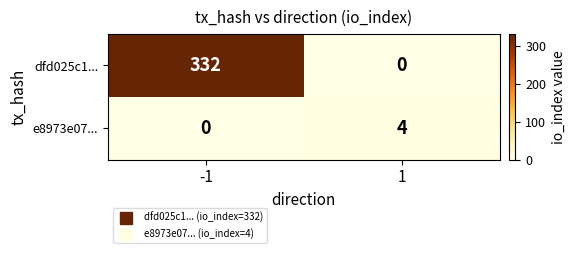

Reading left to right, transcribe all the data shown in this chart.

dfd025c1...: -1=332	1=0
e8973e07...: -1=0	1=4